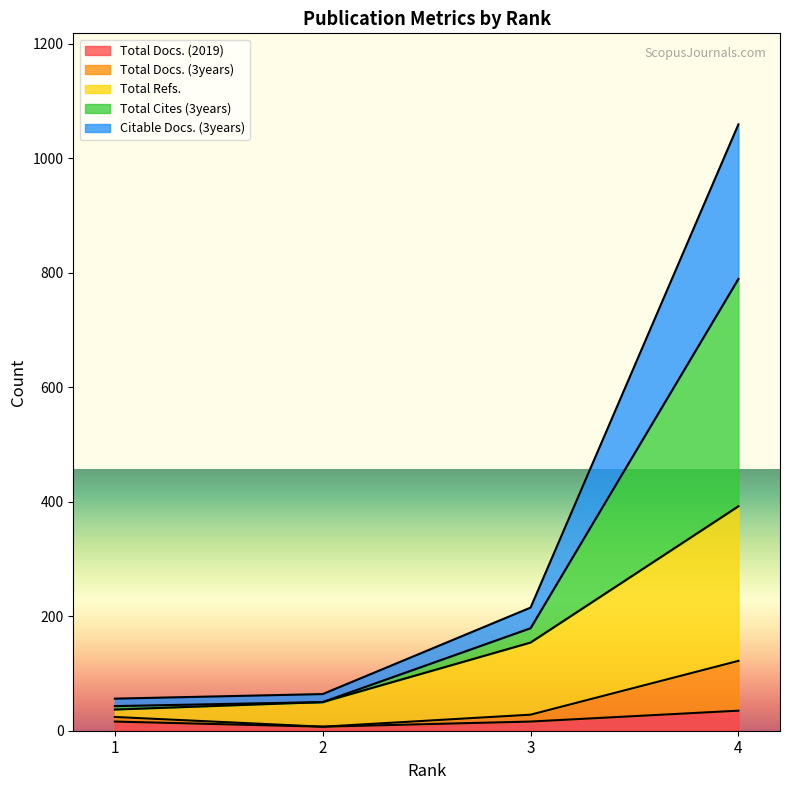

True or false: Citable Docs. (3years) has a value of 308 at 3.

False